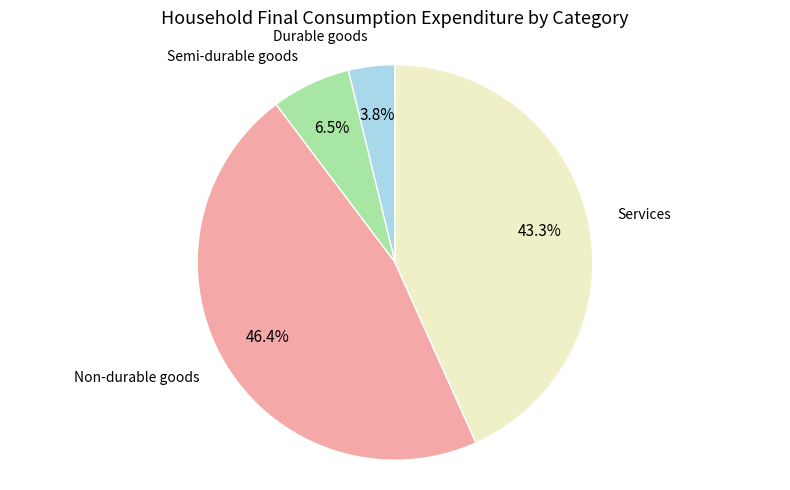

Does any single category account for the majority?

No